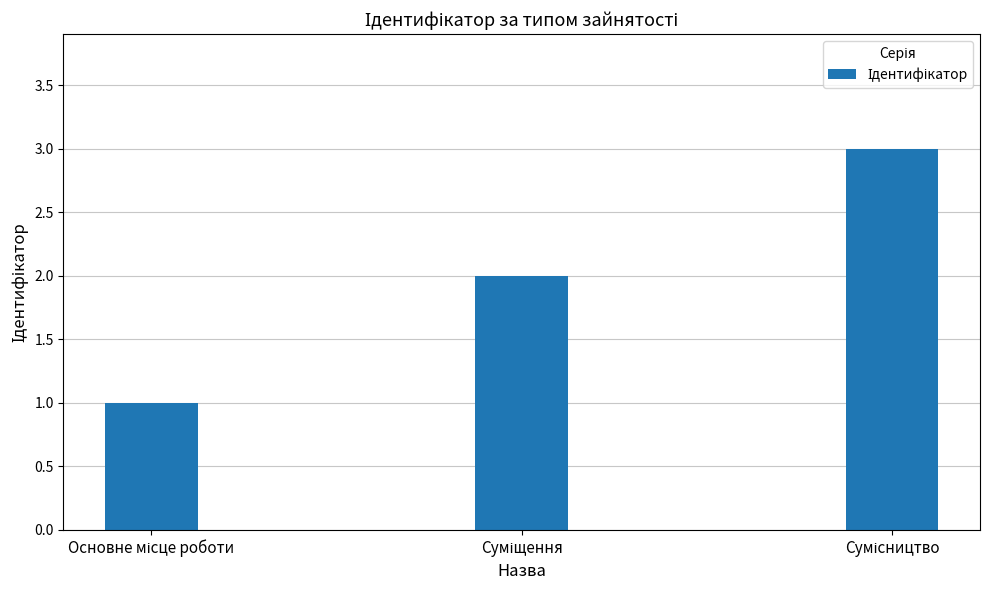

How many bars are there in total?

3